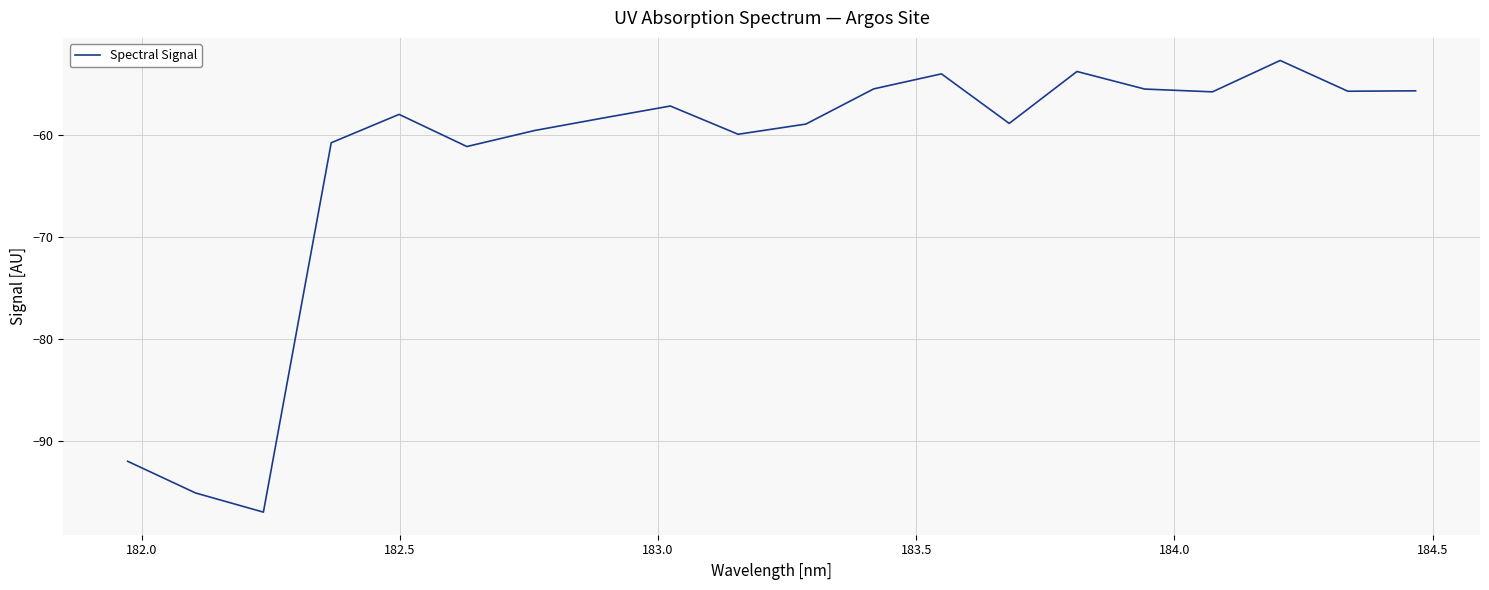

What is the minimum value shown in the chart?

-97.0